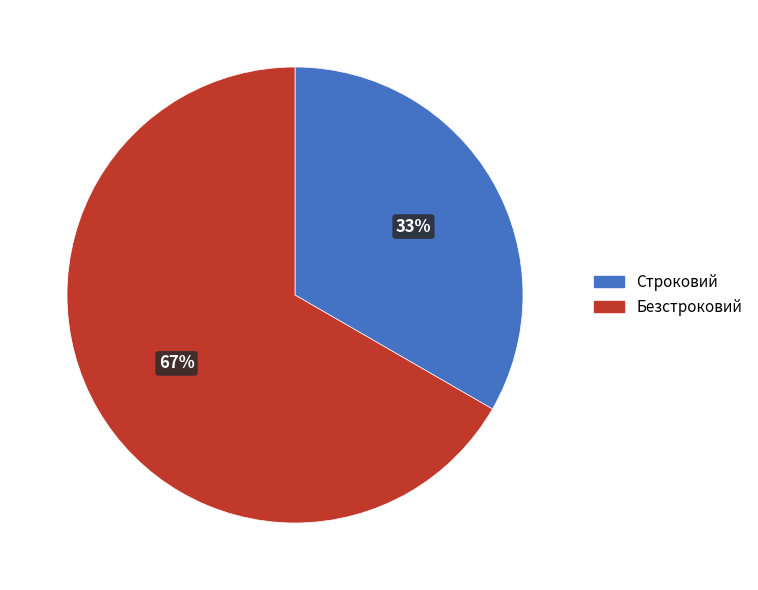

What is the majority slice?

Безстроковий